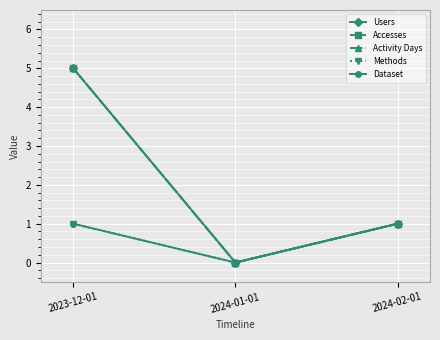

Does the chart have visible grid lines?

Yes